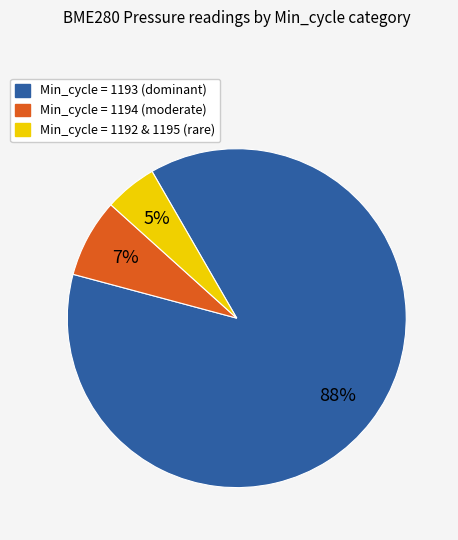

To the nearest percent, what portion does Min_cycle = 1193 (dominant) represent?

88%